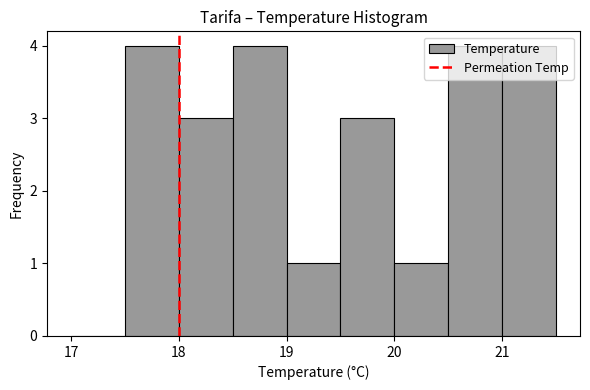

How tall is the bar that spans 17.5 to 18.0 on the x-axis? The values are not printed on the chart, so give them approximately, as read against the axis.

4